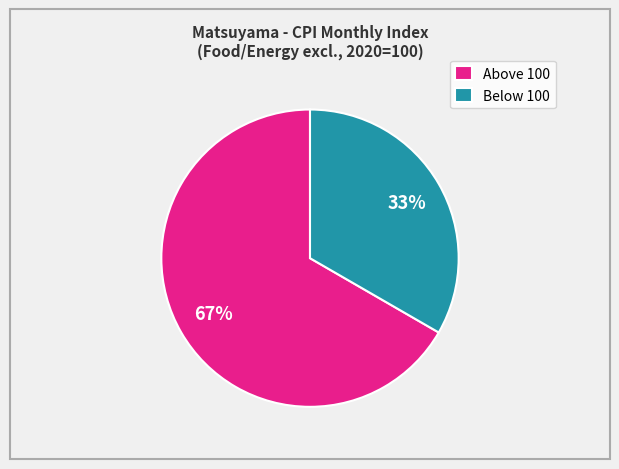

Approximately how many times larger is the value at Below 100 compared to Above 100?

0.5